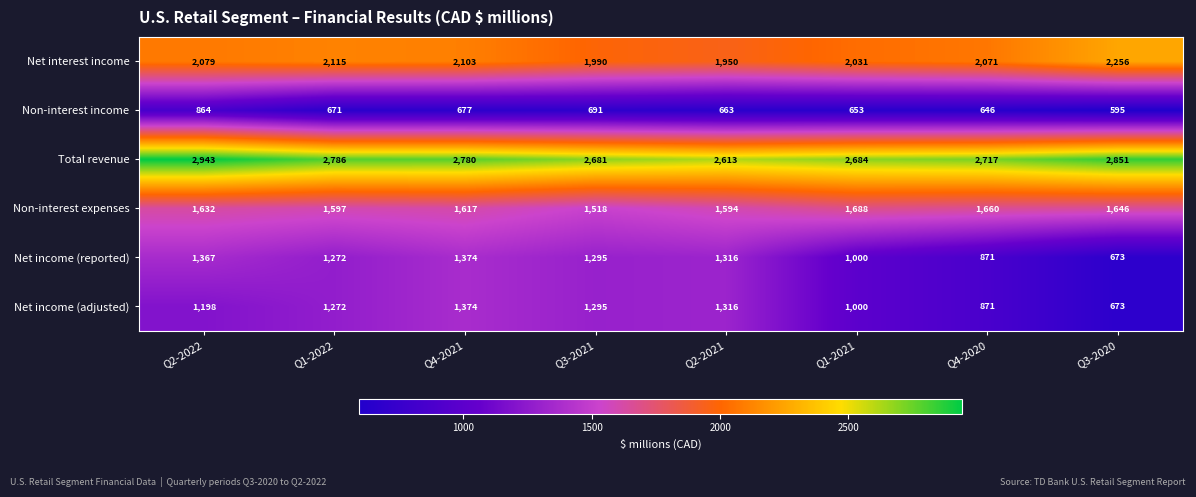

At which category does the chart reach its peak across all series?

Q2-2022